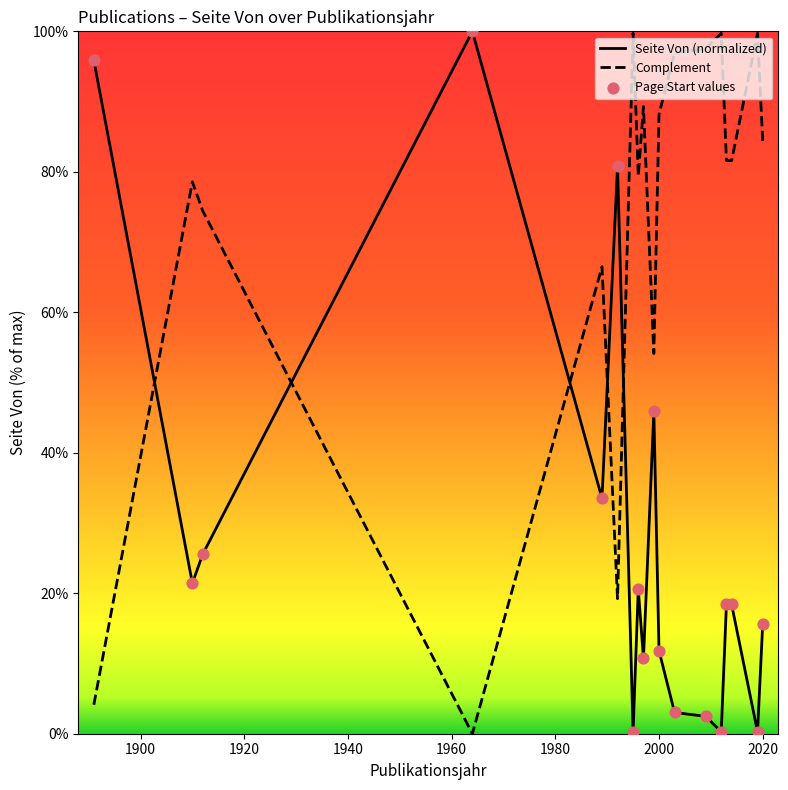

Which series has the largest total across all categories?

Complement